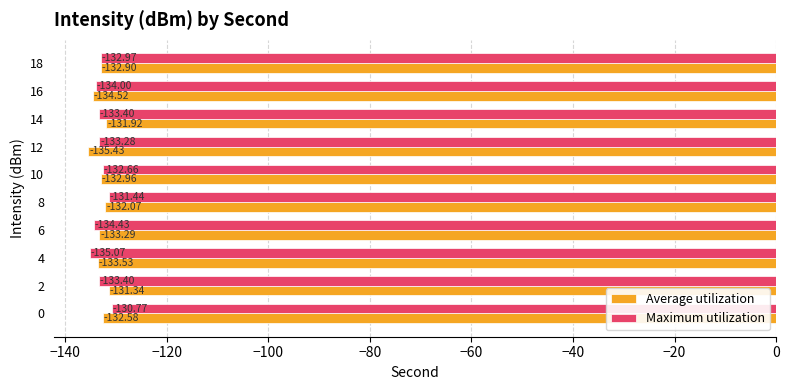

At which label does Average utilization reach its minimum?

12